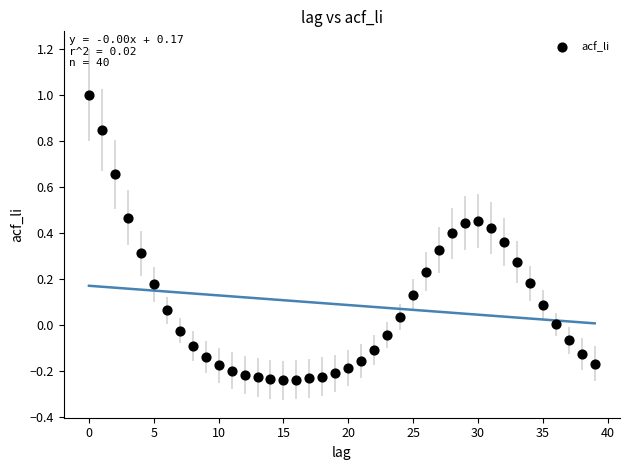

How many data points are displayed?

40